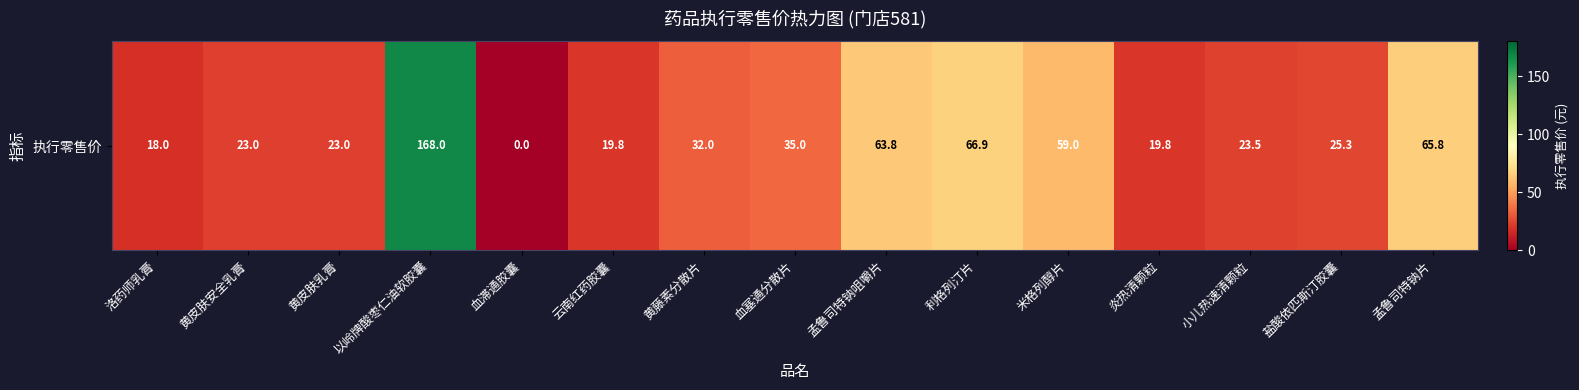

How many positive values are there?

14